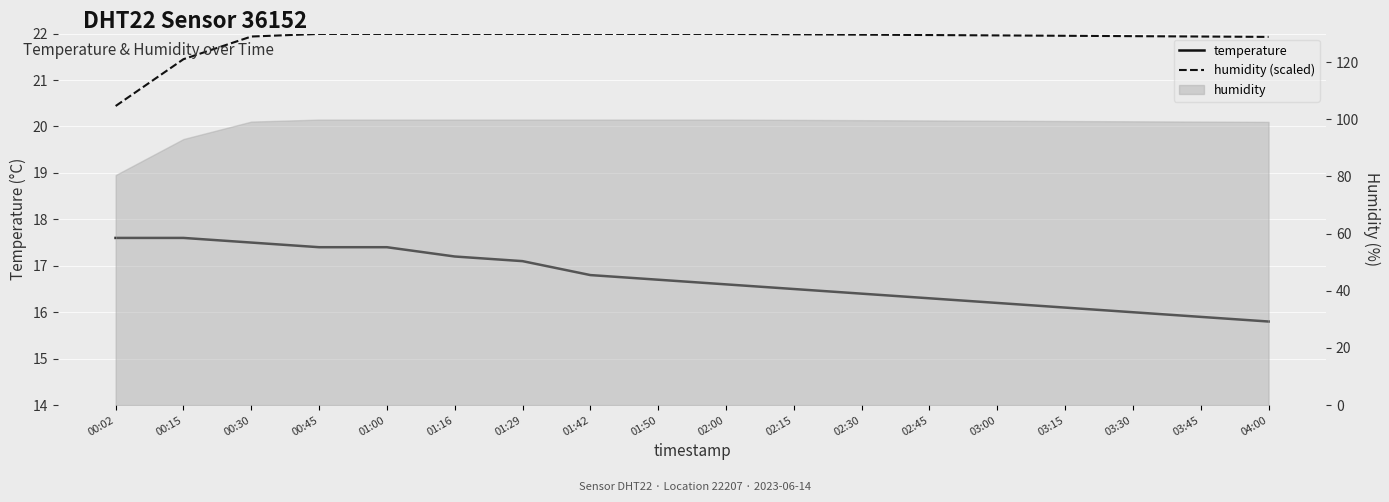

What is the average value of the humidity (scaled) series?

21.9